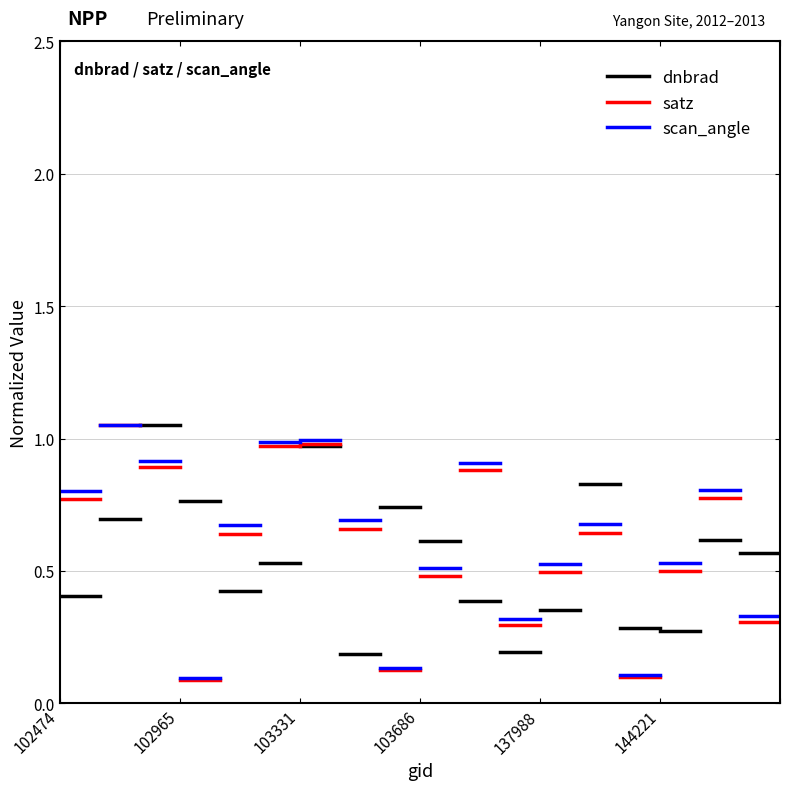

How many lines are shown in the chart?

3